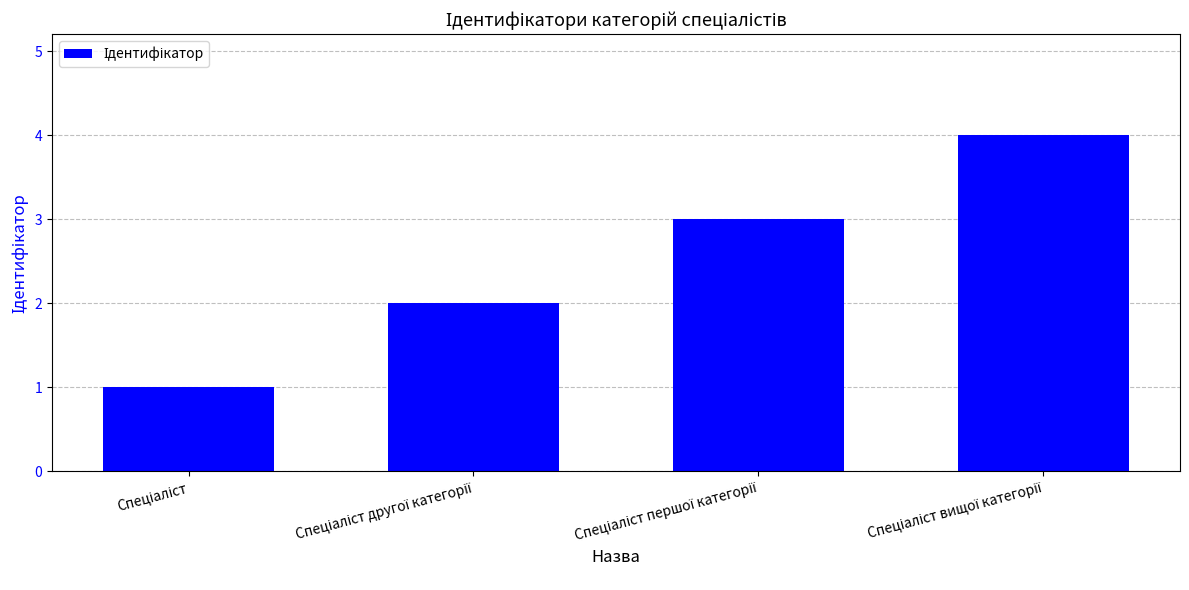

What is the difference between the maximum and minimum values?

3